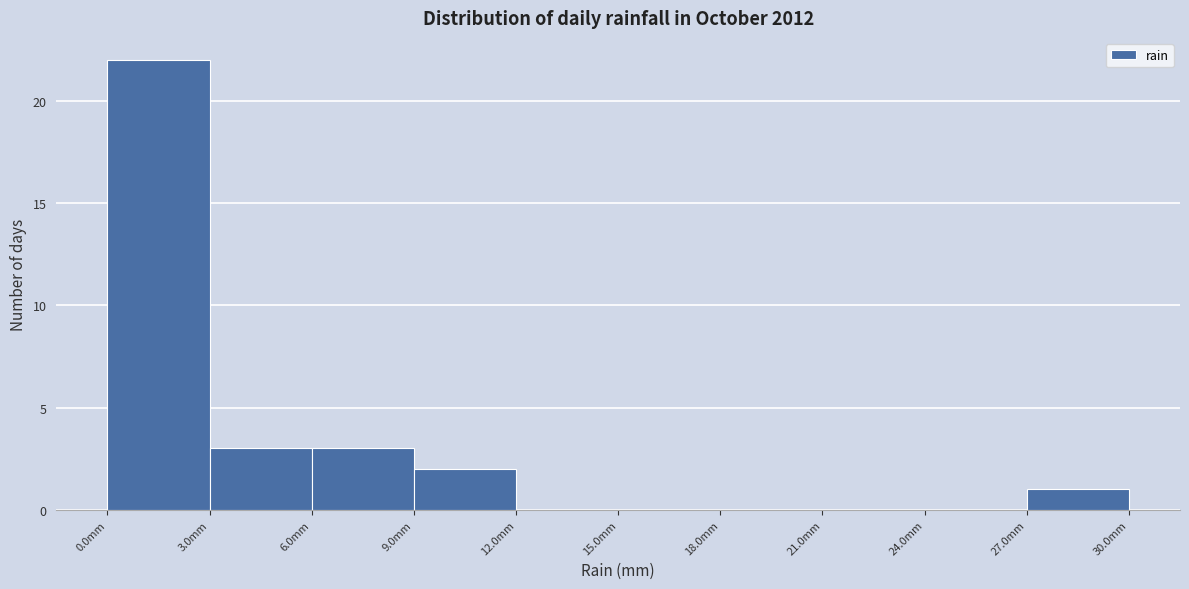

Reading left to right, transcribe this chart: for each bar, give the range it covers on the x-axis and its height. The values are not printed on the chart, so give them approximately, as read against the axis.

0 to 3: 22
3 to 6: 3
6 to 9: 3
9 to 12: 2
12 to 15: 0
15 to 18: 0
18 to 21: 0
21 to 24: 0
24 to 27: 0
27 to 30: 1